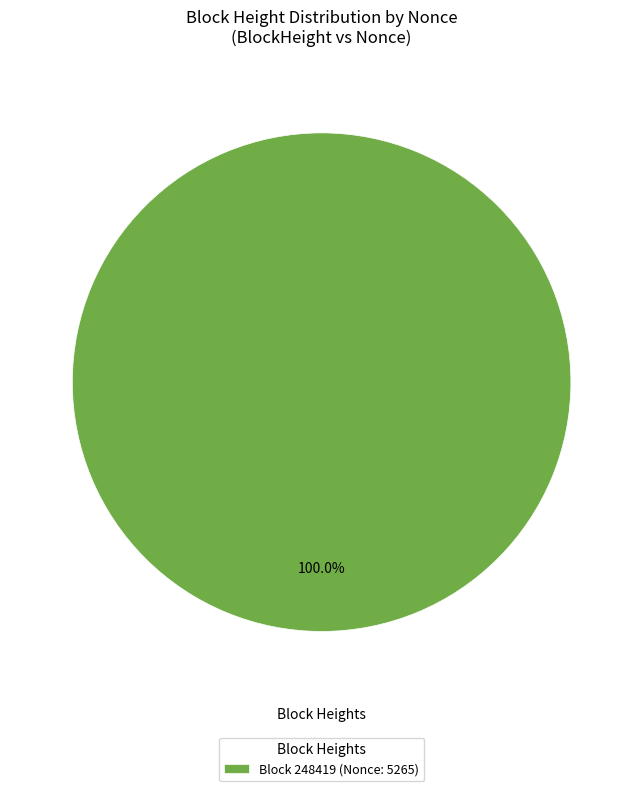

Rank the categories by value from highest to lowest.

Block 248419 (Nonce: 5265)